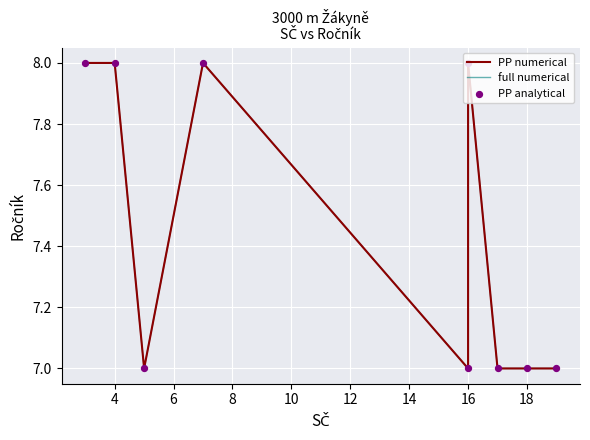

Which series has the largest total across all categories?

PP numerical